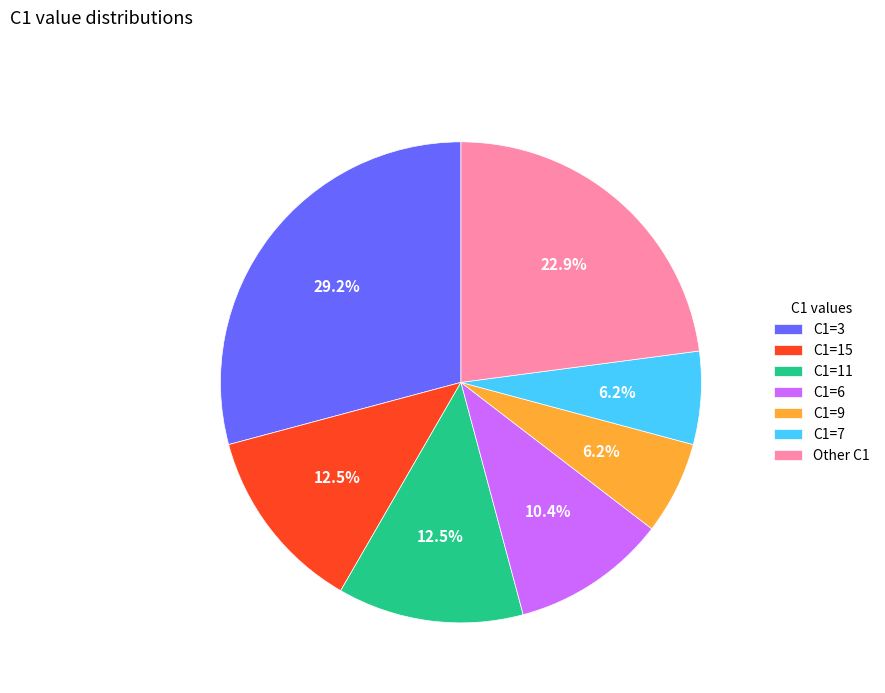

Count the number of slices in the pie.

7